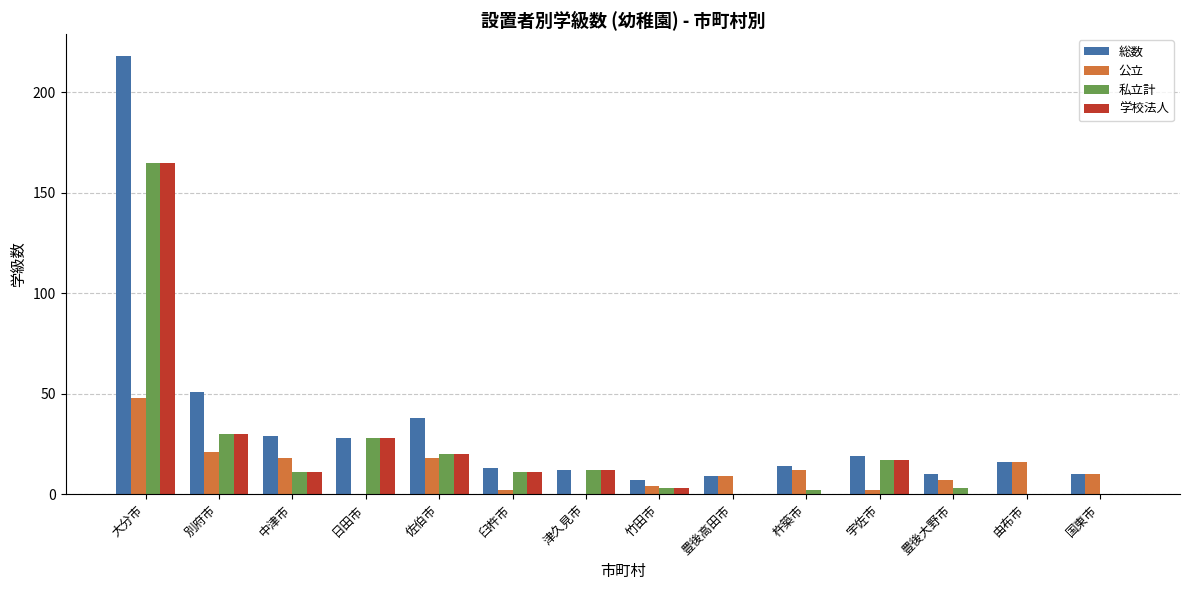

At which label is 私立計 closest to 82?

別府市